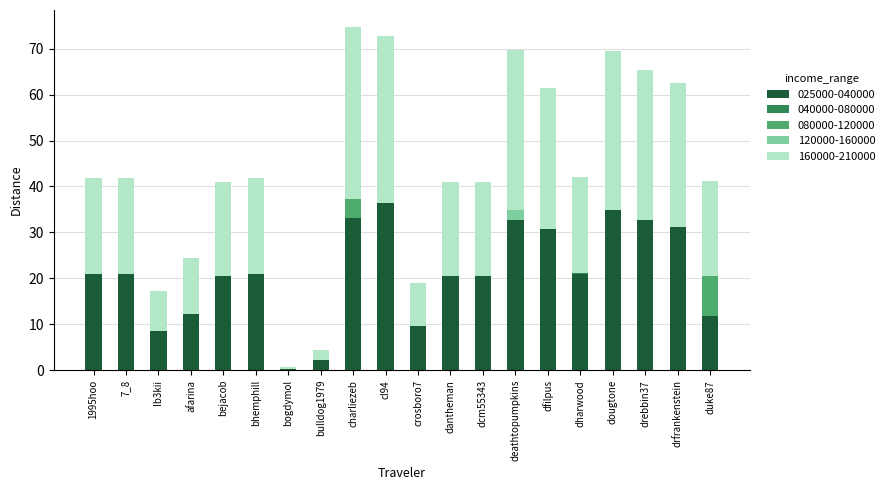

The 025000-040000 series shows 13.7 at dcm55343. True or false?

False